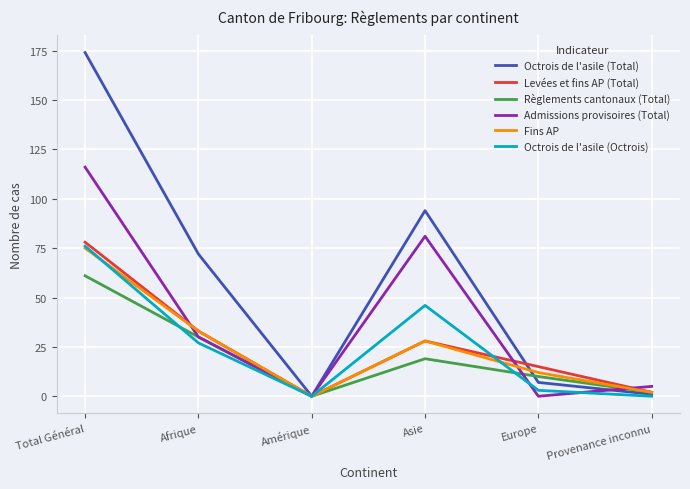

True or false: Règlements cantonaux (Total) has more than 0 points higher than both neighbors.

True